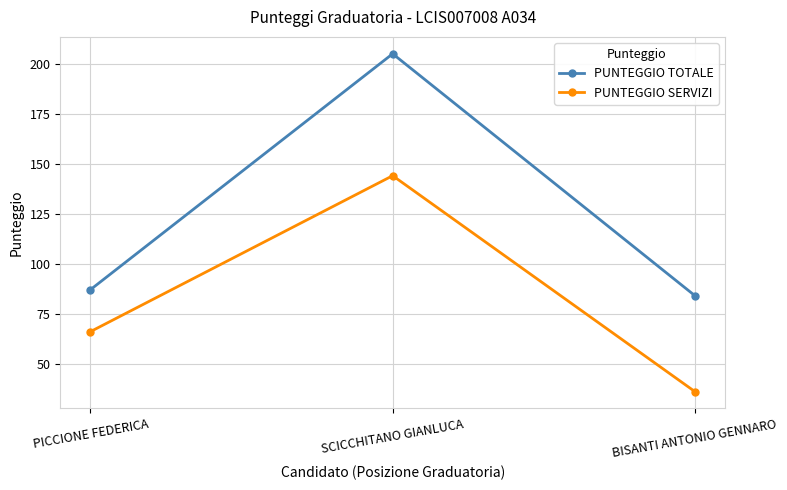

Count the number of categories in the chart.

3